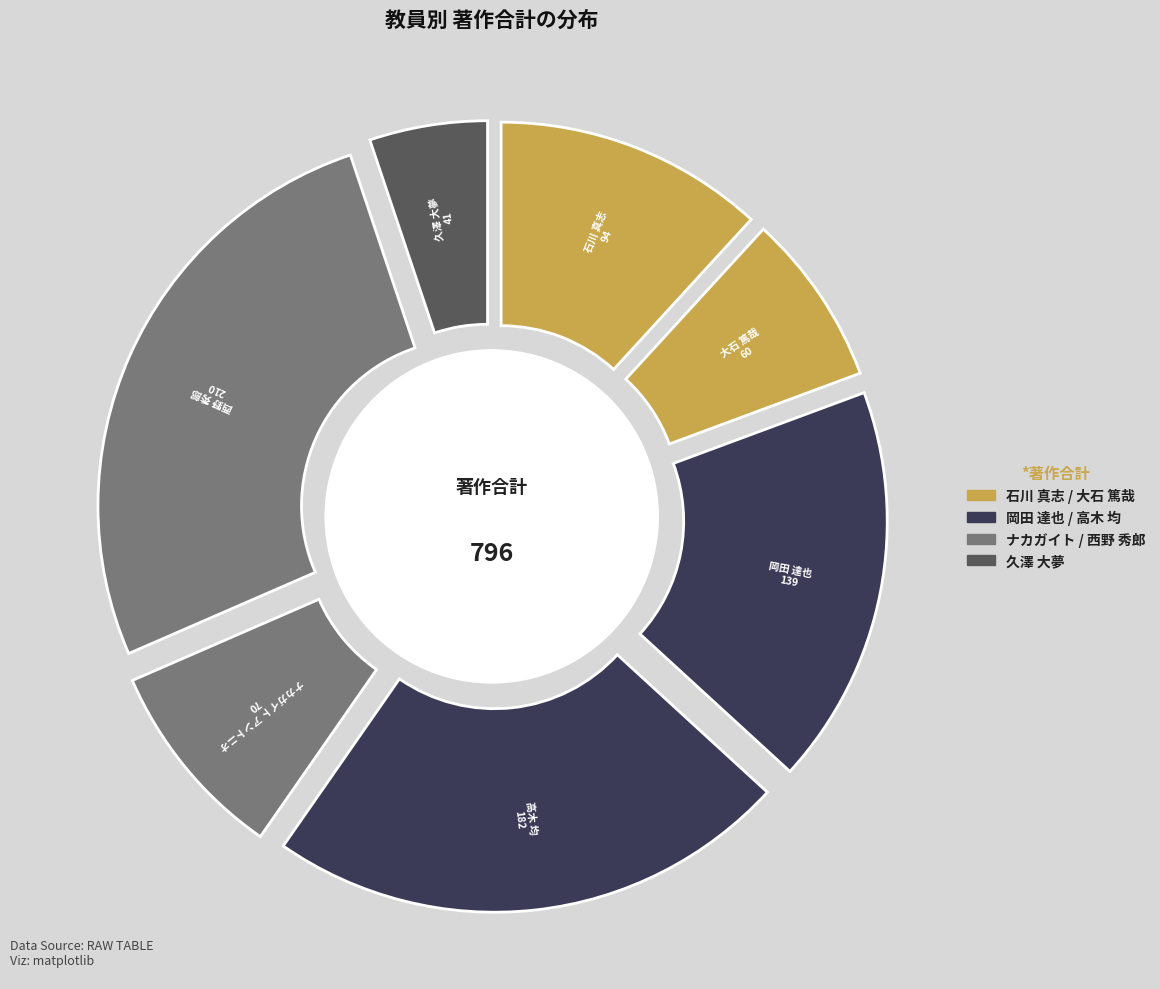

Which slice is the smallest?

久澤 大夢